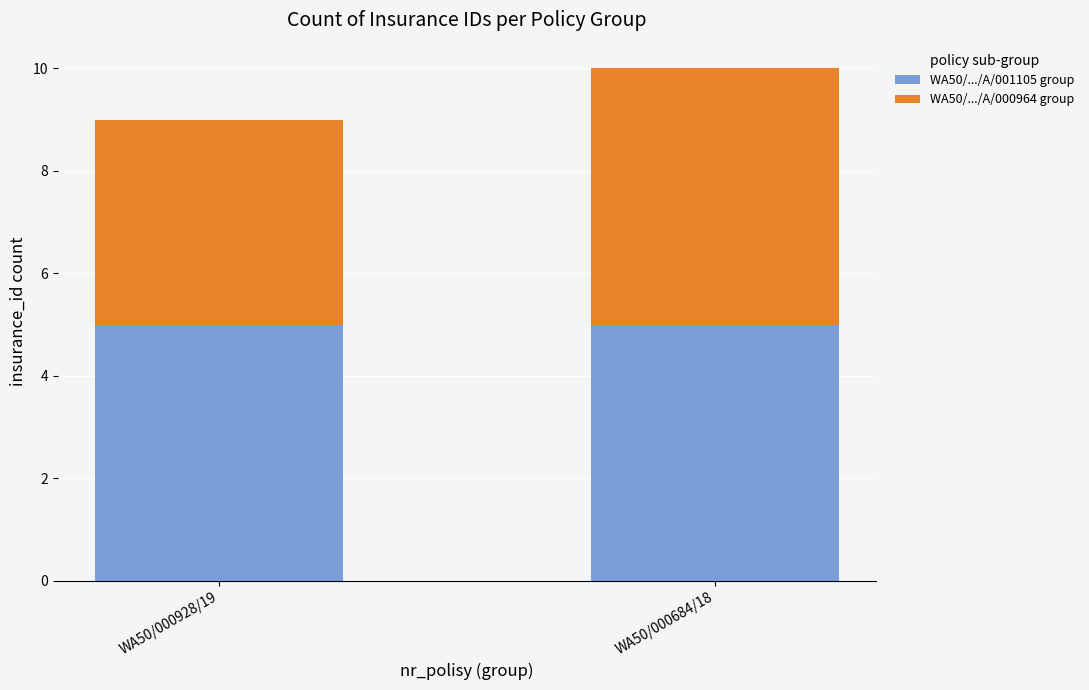

What is the total value across all series at WA50/000928/19?

9